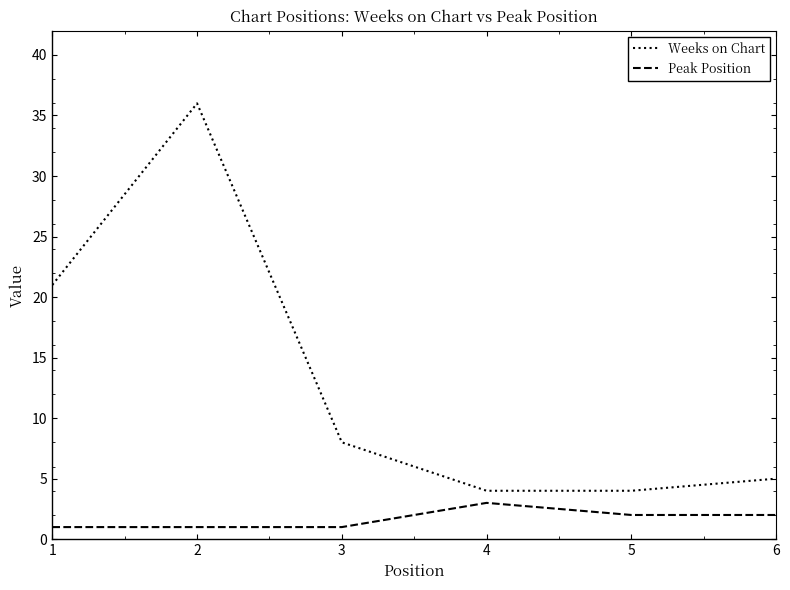

Reading left to right, list all the values displayed in this chart.

Weeks on Chart: 21	36	8	4	4	5
Peak Position: 1	1	1	3	2	2